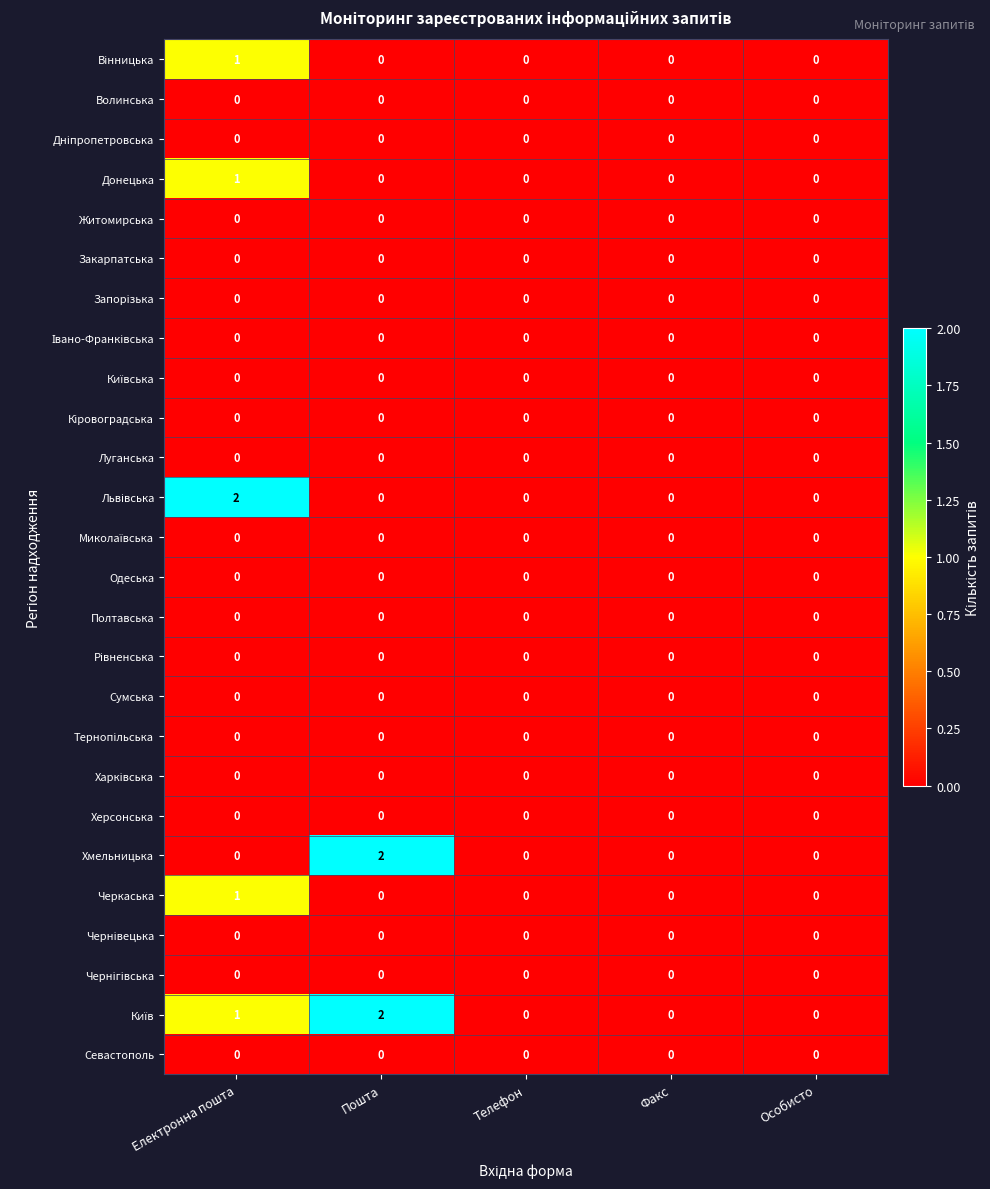

At which category is the sum across all series the highest?

Електронна пошта